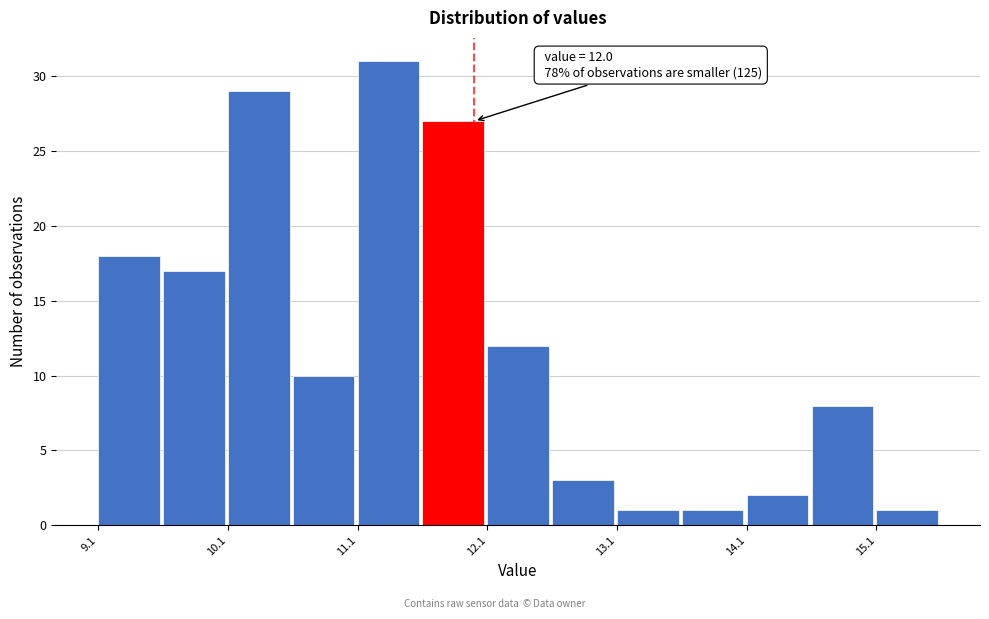

Over which range of the x-axis is the bar tallest?

11.1 to 11.6